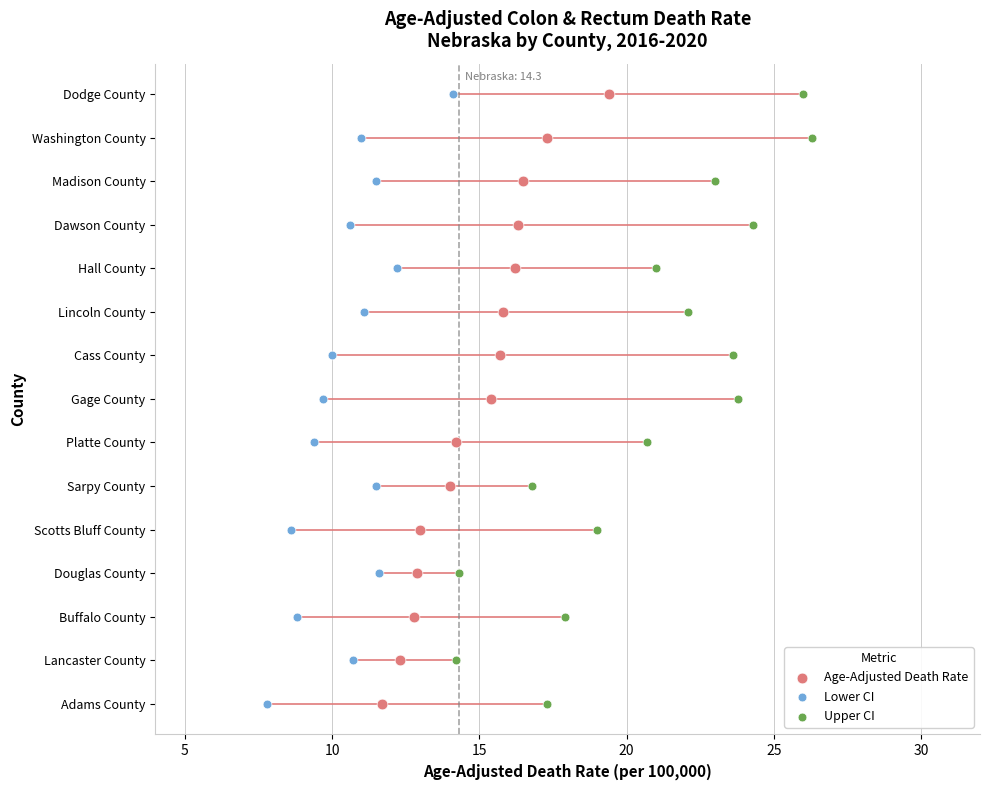

Is the value of Age-Adjusted Death Rate at 10 greater than the value of Lower CI at 25?

No